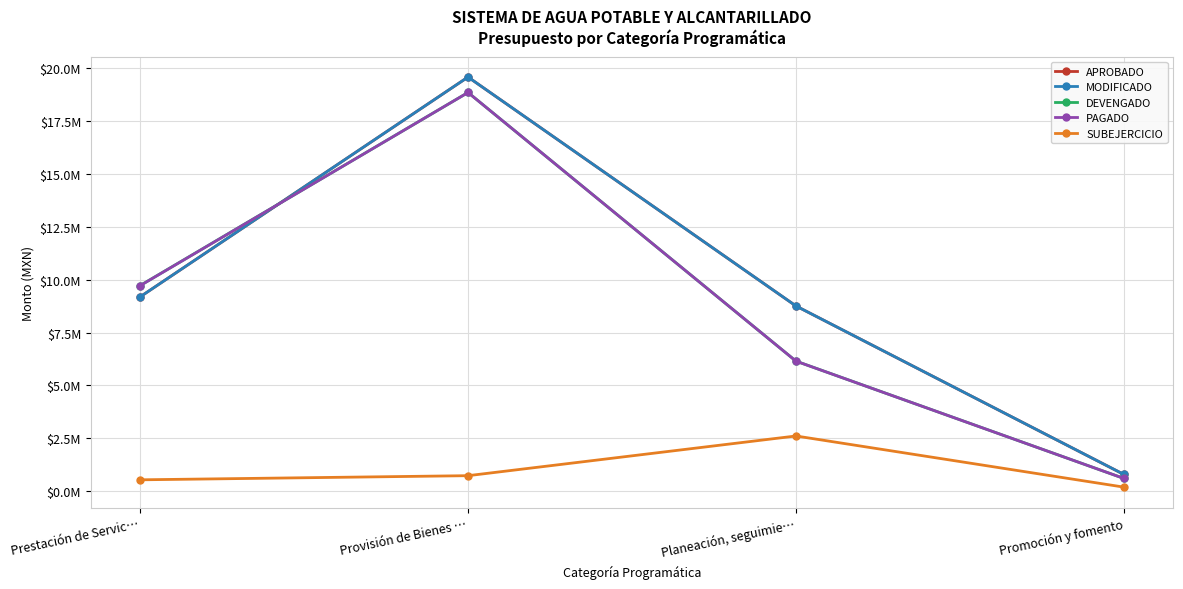

Is this an area chart (filled region under the line)?

No